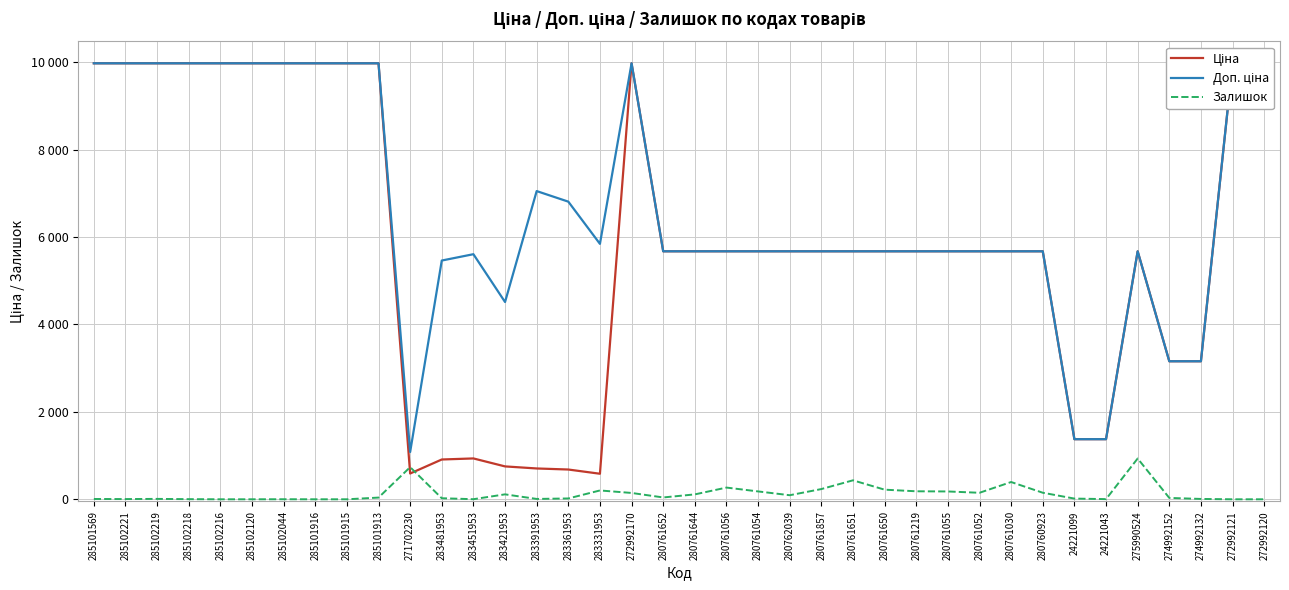

What is the label of the 19th point from the right?

280761644